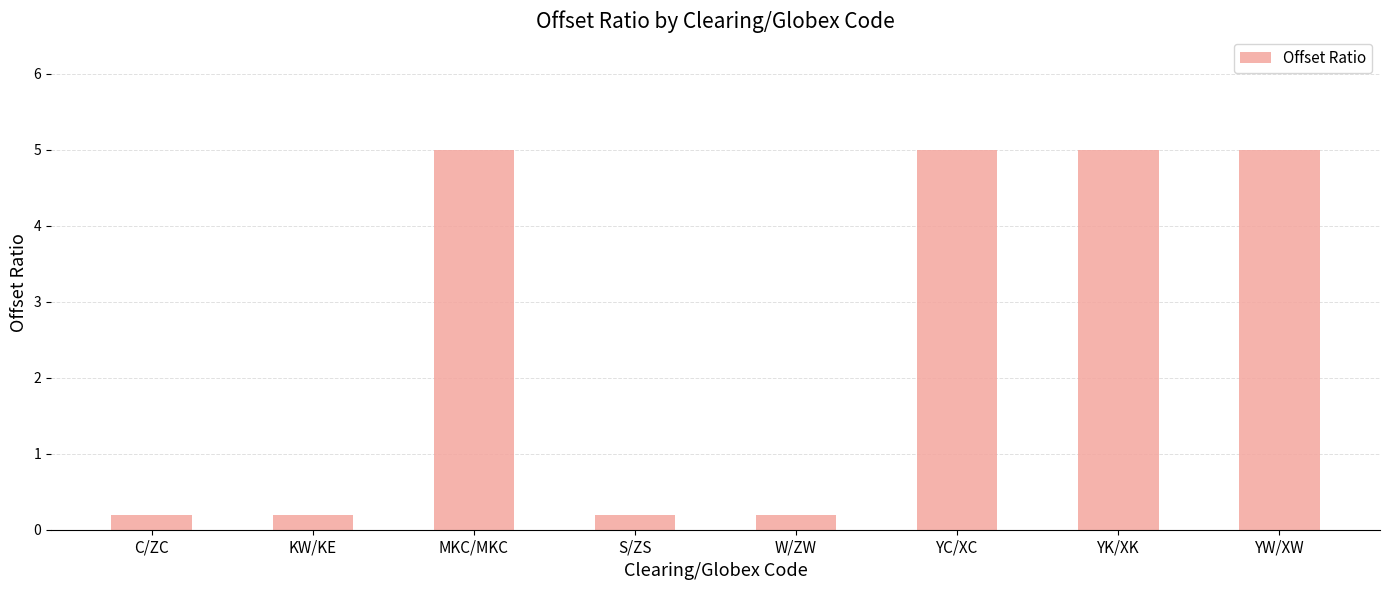

What is the sum of the values at YC/XC and W/ZW?

5.2